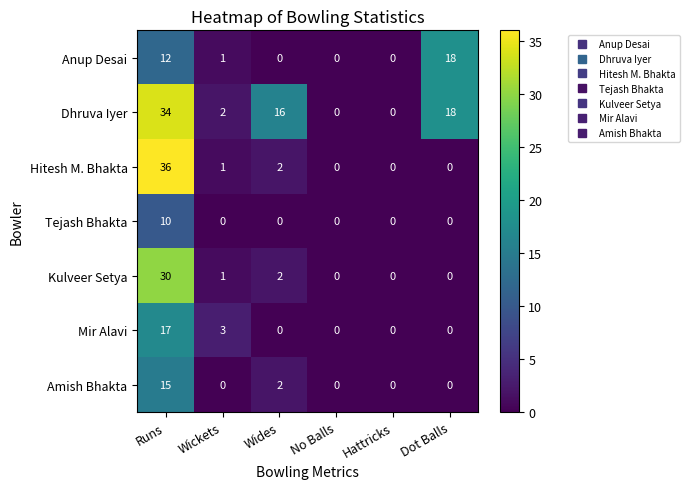

What is the total value across all series at Dot Balls?

36